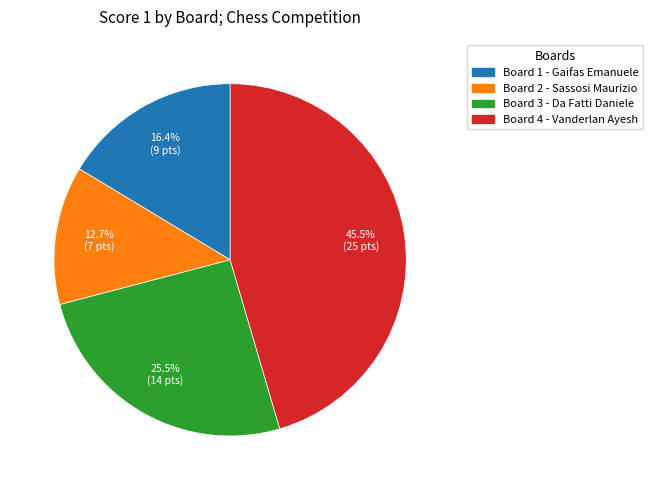

Does any single category account for the majority?

No